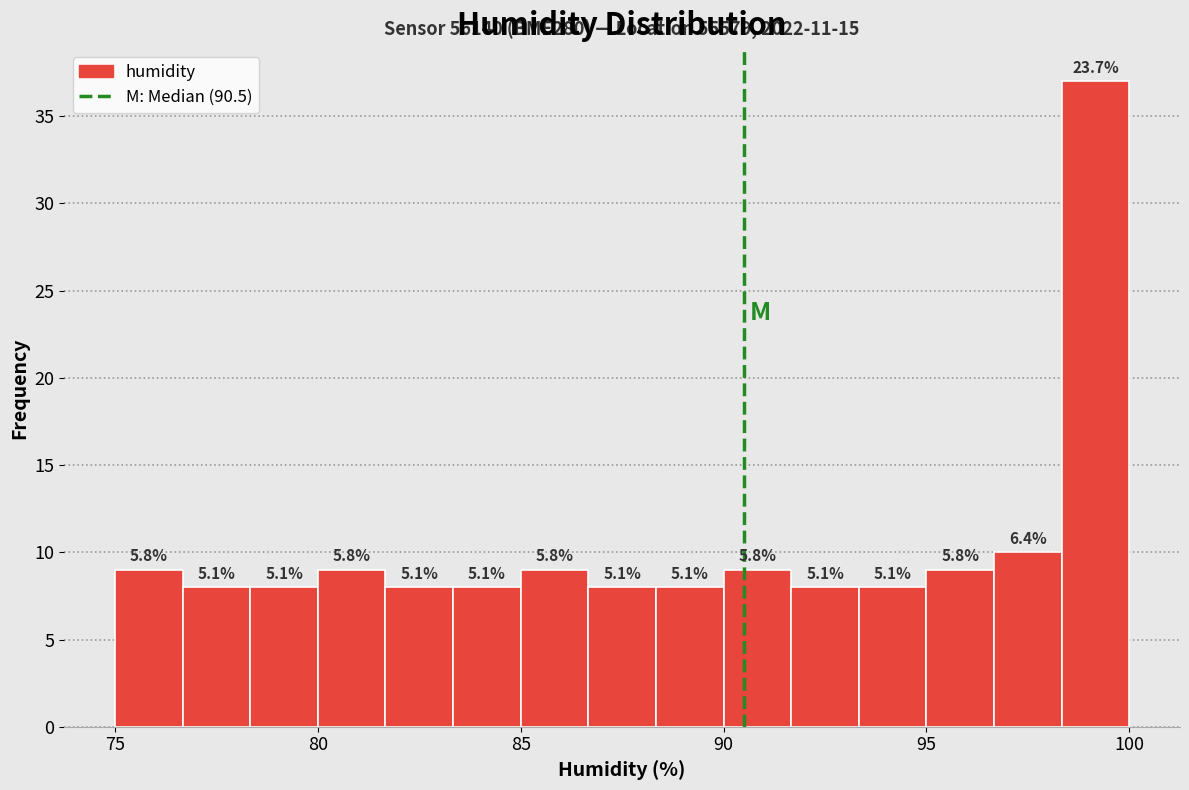

Read against the x-axis, roughly where is the centre of the tallest bar?

99.0